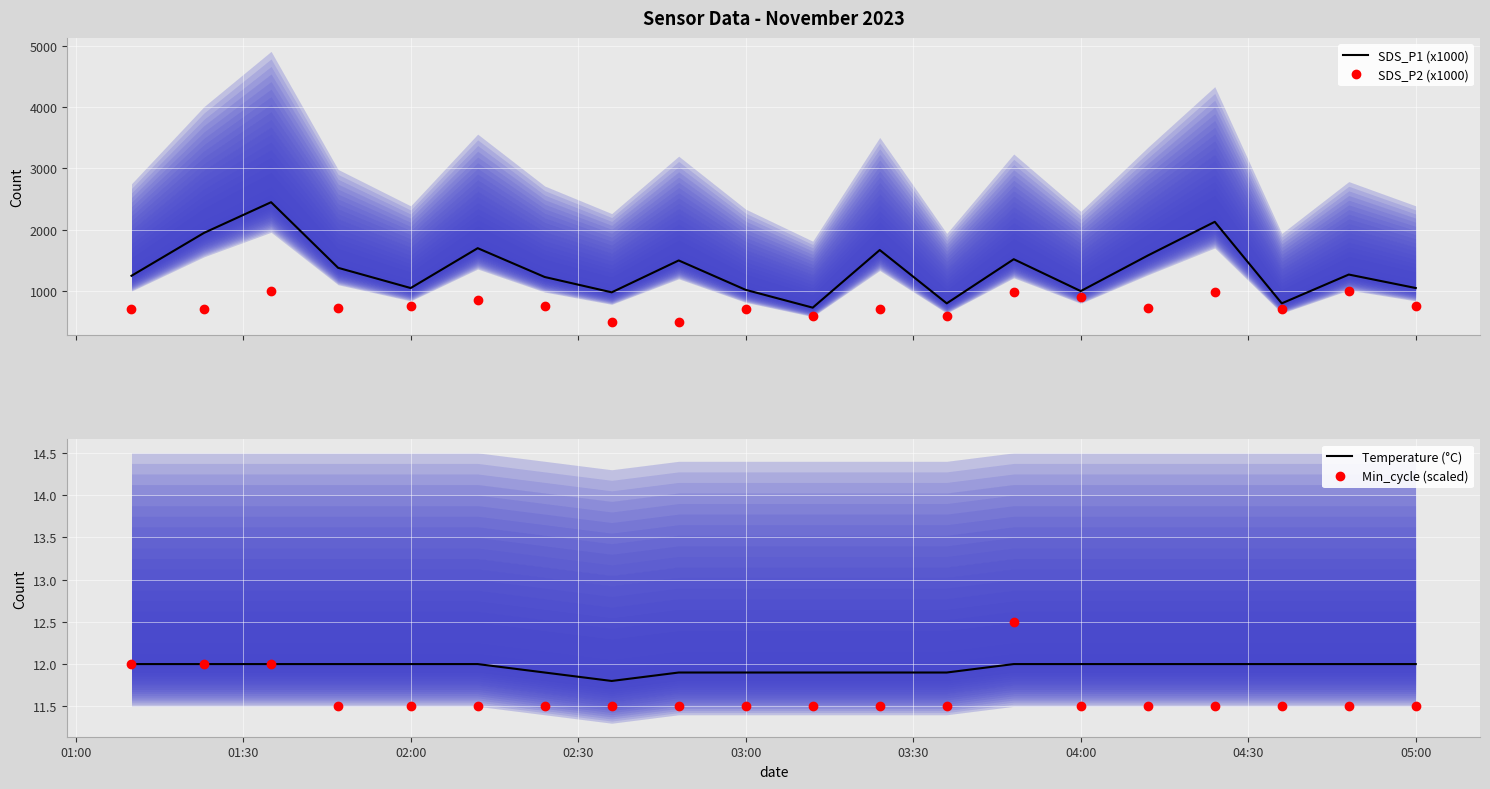

How many categories are shown in the chart?

20